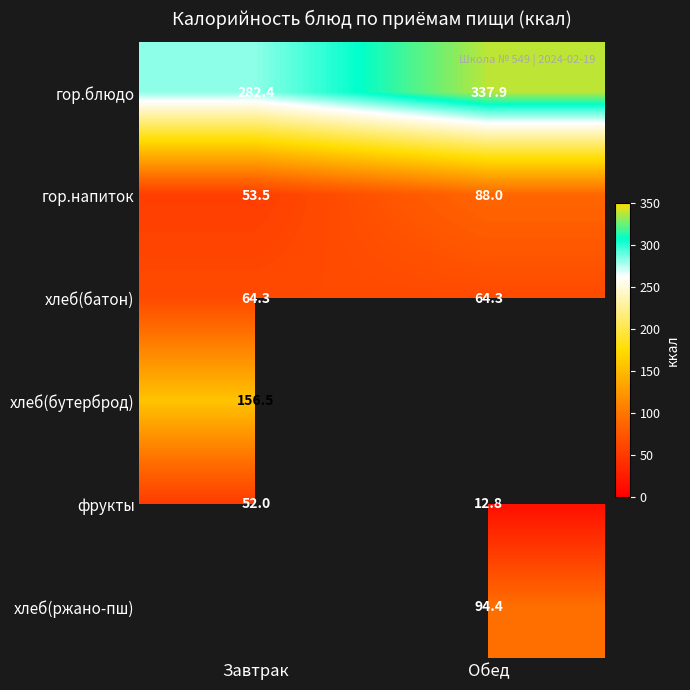

Where is гор.напиток nearest to the value 70?

Завтрак